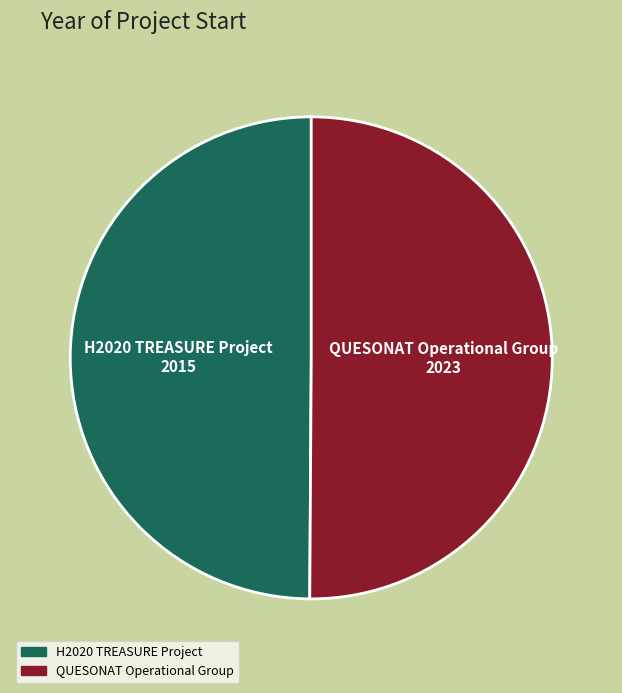

True or false: H2020 TREASURE Project accounts for 50% of the total.

True